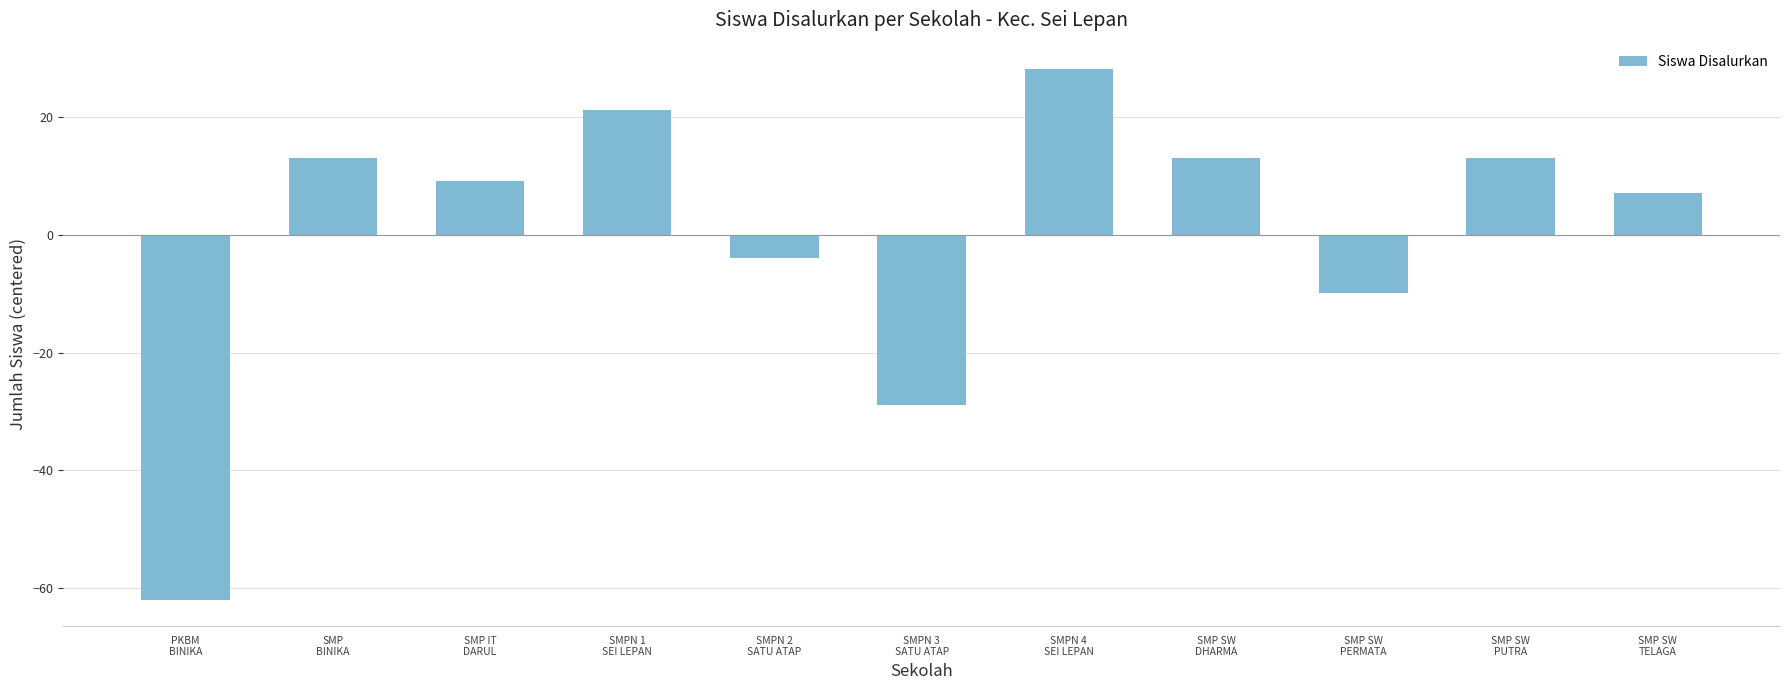

What position from the left is SMP IT
DARUL?

3